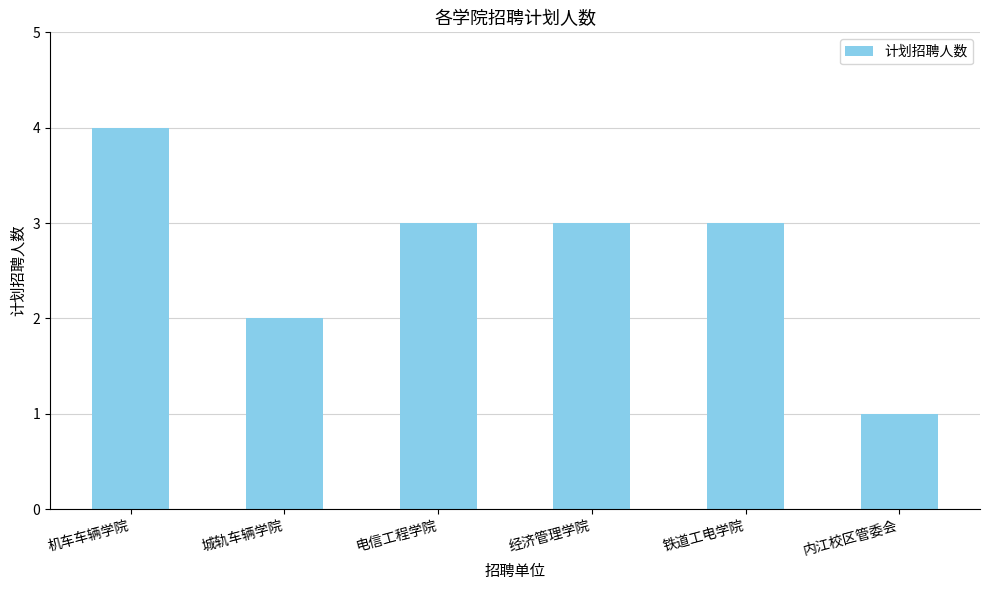

What is the change in value from 机车车辆学院 to 内江校区管委会?

-3